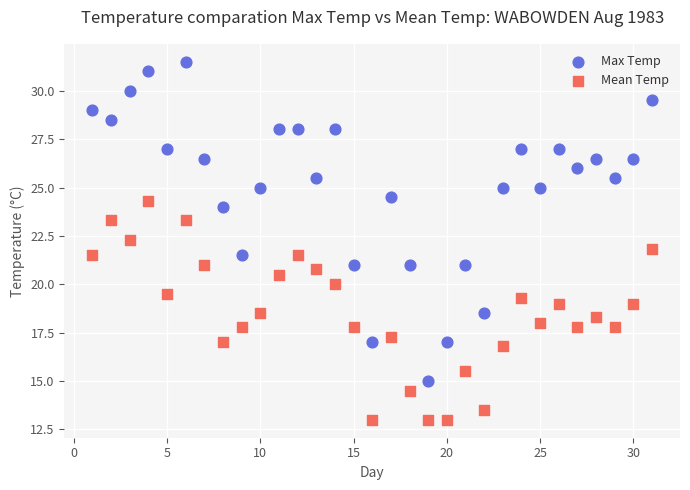

Which series reaches the minimum Y coordinate?

Mean Temp